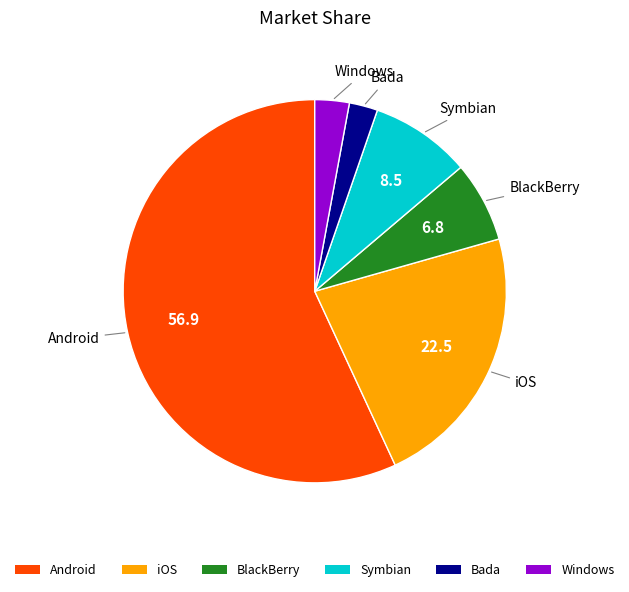

Is there a majority slice in this chart?

Yes